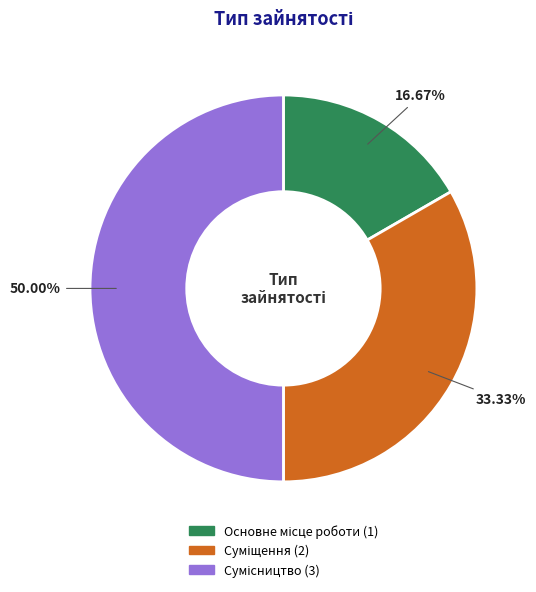

What is the ratio of the value at Суміщення to the value at Основне місце роботи?

2.0